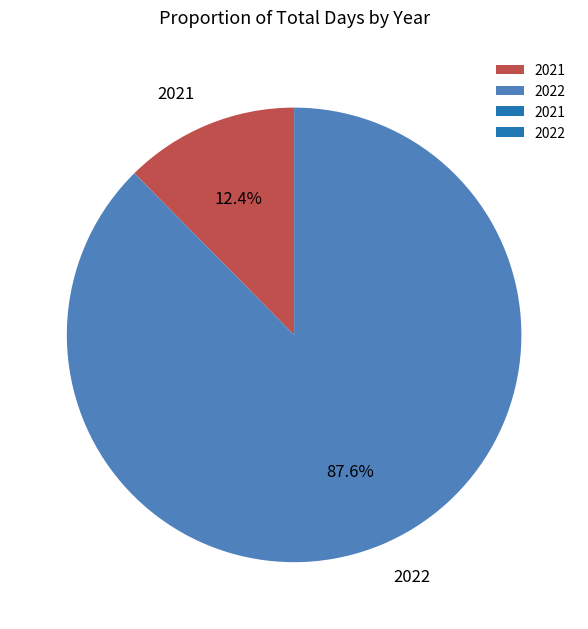

To the nearest percent, what percentage of the pie is 2021?

12%